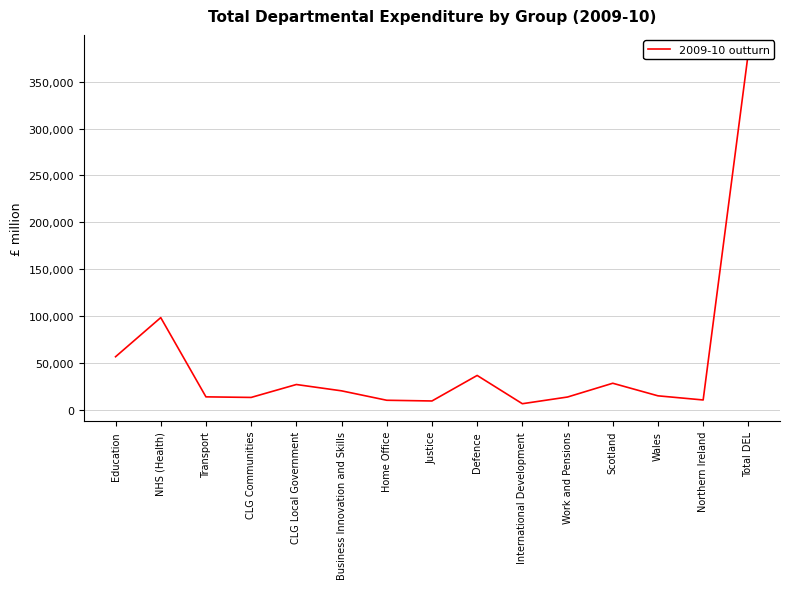

Read the value at Education, to the nearest 50.

56700